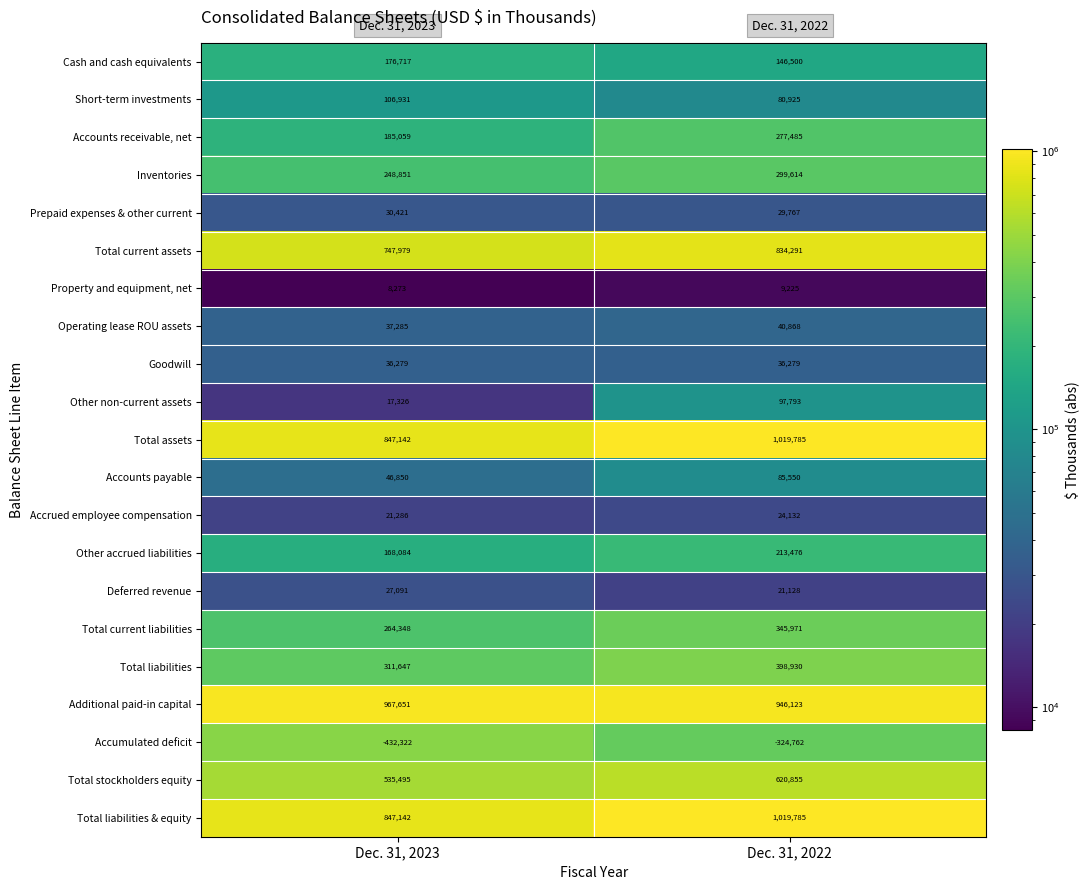

Which category has the highest value across all series?

Dec. 31, 2022